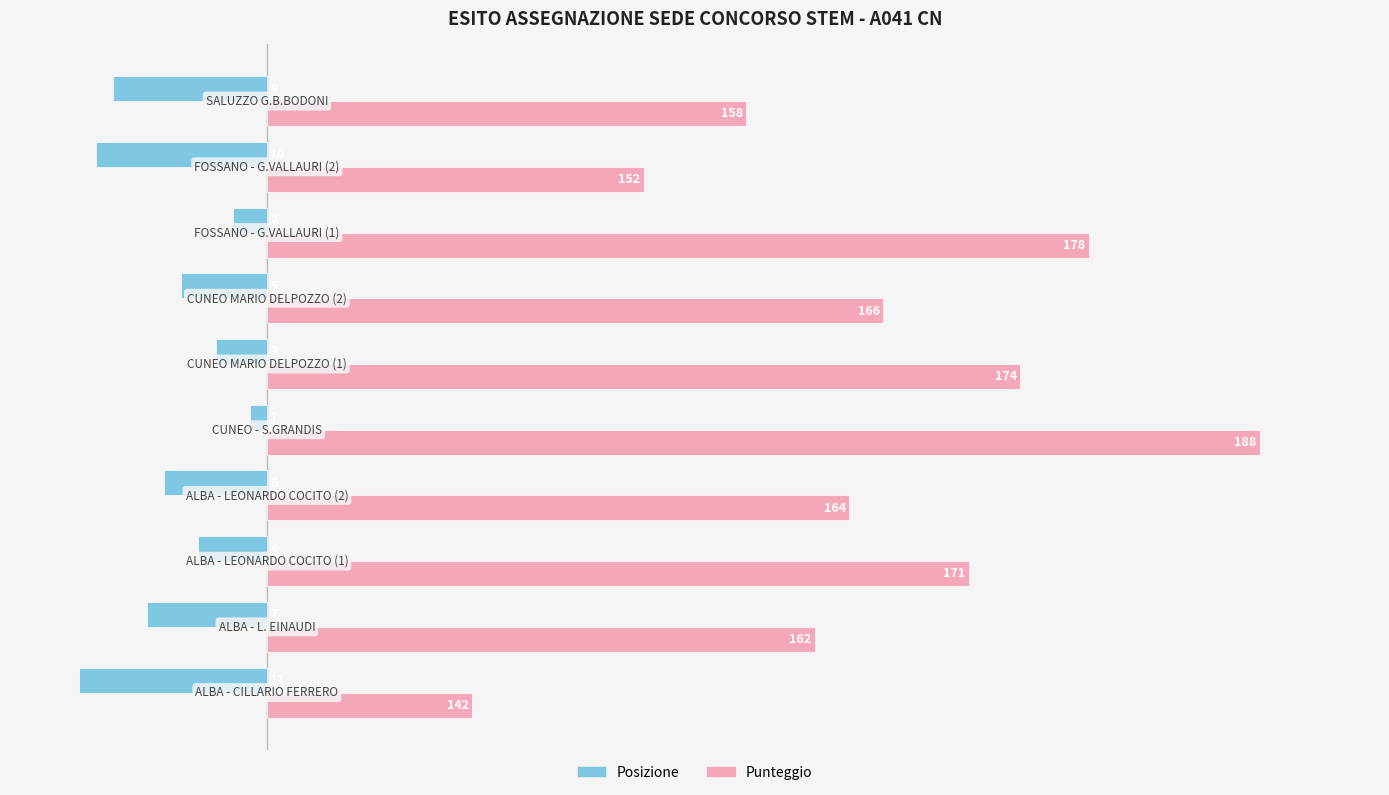

What are all the series names shown in the legend?

Posizione, Punteggio